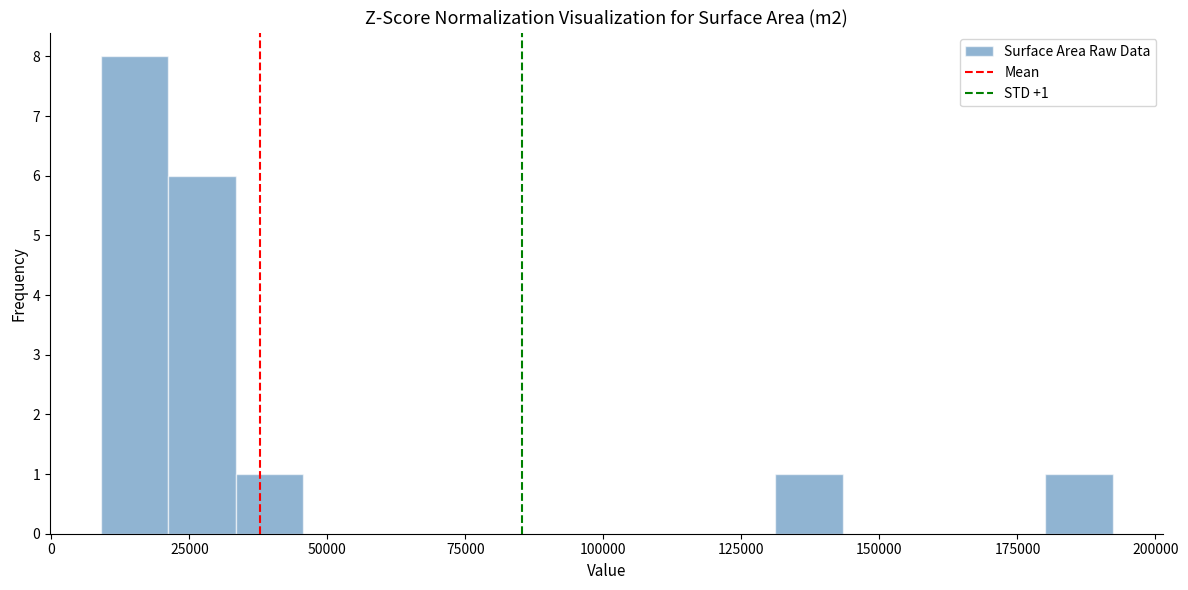

Around what value on the x-axis is the tallest bar? Give the approximate position of its centre, as read against the axis.

15000